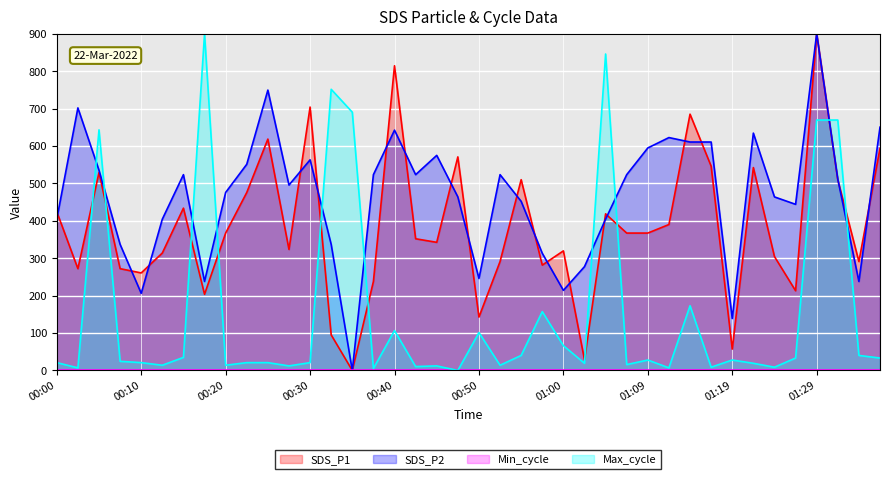

Reading right to left, list all the values displayed in this chart.

SDS_P1: 593.7	291.1	509.9	900.0	213.1	304.4	542.3	57.1	546.1	685.0	390.1	367.2	367.2	418.6	28.5	319.7	281.6	509.9	291.1	142.7	570.8	342.5	352.0	814.4	237.8	0.0	95.1	704.0	323.5	618.4	475.7	367.2	203.6	433.8	314.0	260.7	272.1	529.0	272.1	424.3
SDS_P2: 650.2	237.9	511.5	900.0	444.1	463.9	634.4	138.8	610.6	610.6	622.5	594.7	523.3	404.4	277.5	214.1	313.2	452.0	523.3	245.8	463.9	574.9	523.3	642.3	523.3	0.0	337.0	563.0	495.6	749.3	551.1	475.8	237.9	523.3	404.4	206.2	337.0	535.2	701.8	404.4
Max_cycle: 33.2	40.2	669.3	669.3	33.2	8.7	19.2	28.0	8.7	173.0	7.0	28.0	15.7	845.8	19.2	66.4	157.3	40.2	14.0	101.4	0.0	12.2	10.5	106.6	5.2	690.3	751.5	21.0	12.2	21.0	21.0	14.0	900.0	35.0	14.0	21.0	24.5	643.1	7.0	21.0